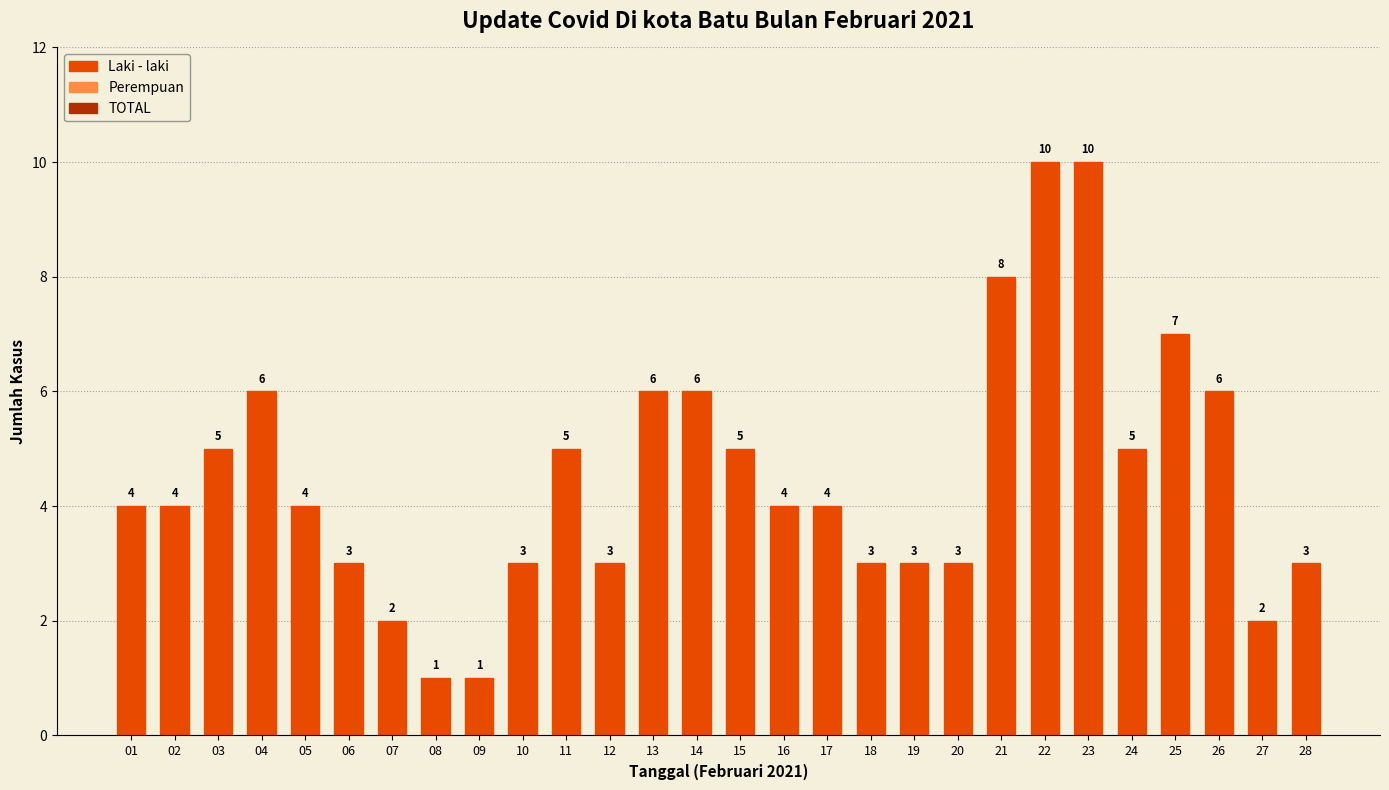

How many series are shown in this chart?

1